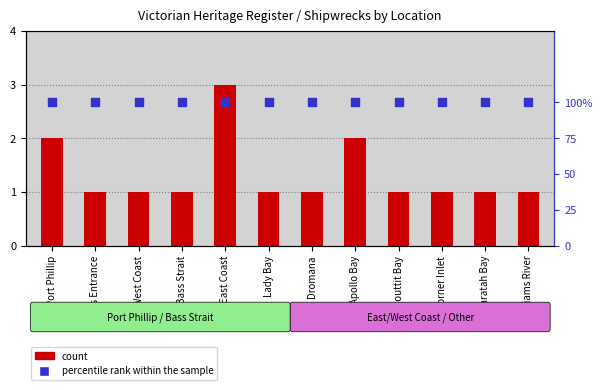

At how many categories does at least one series exceed 1?

3